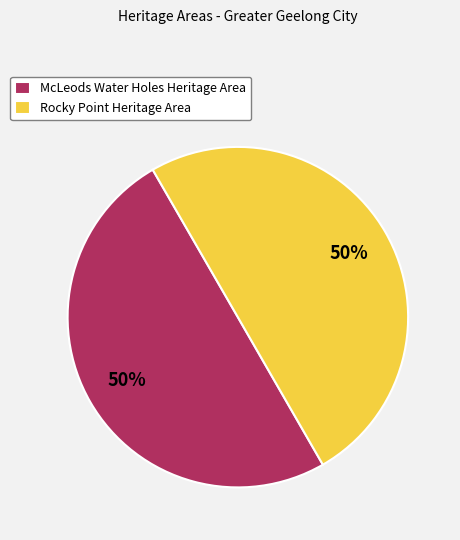

What is the ratio of the value at Rocky Point Heritage Area to the value at McLeods Water Holes Heritage Area?

1.0